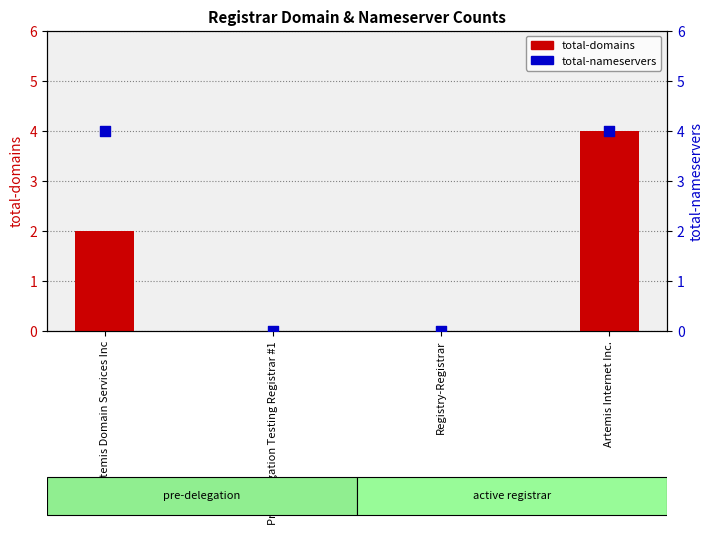

At which category is the sum across all series the highest?

Artemis Internet Inc.